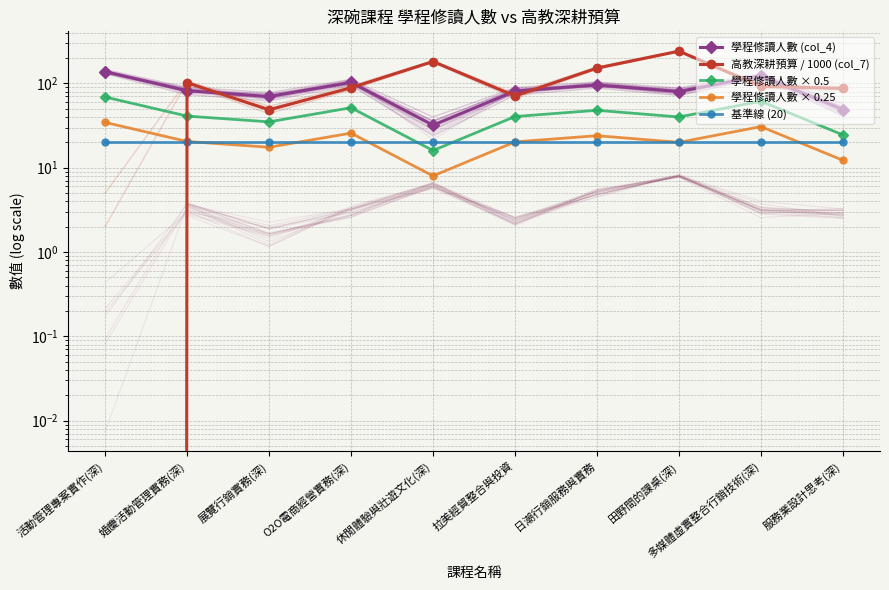

Between 拉美經貿整合與投資 and 婚慶活動管理實務(深), which is larger?

婚慶活動管理實務(深)